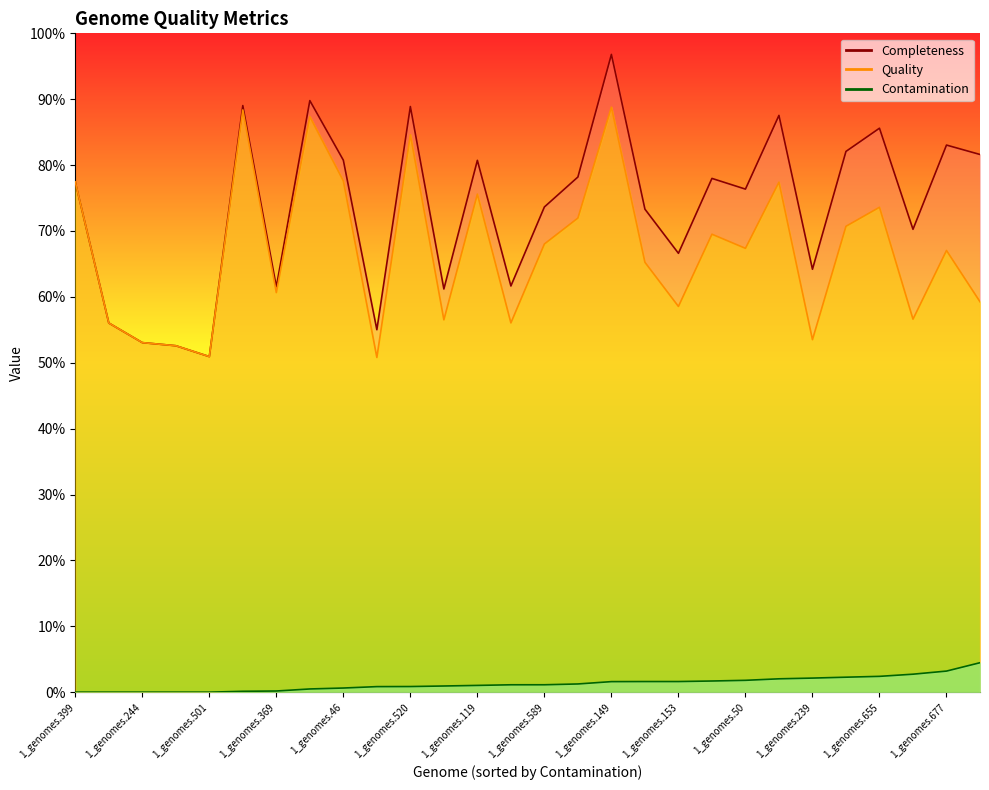

What is the difference between the highest and lowest values at 1_genomes.520?

88.0